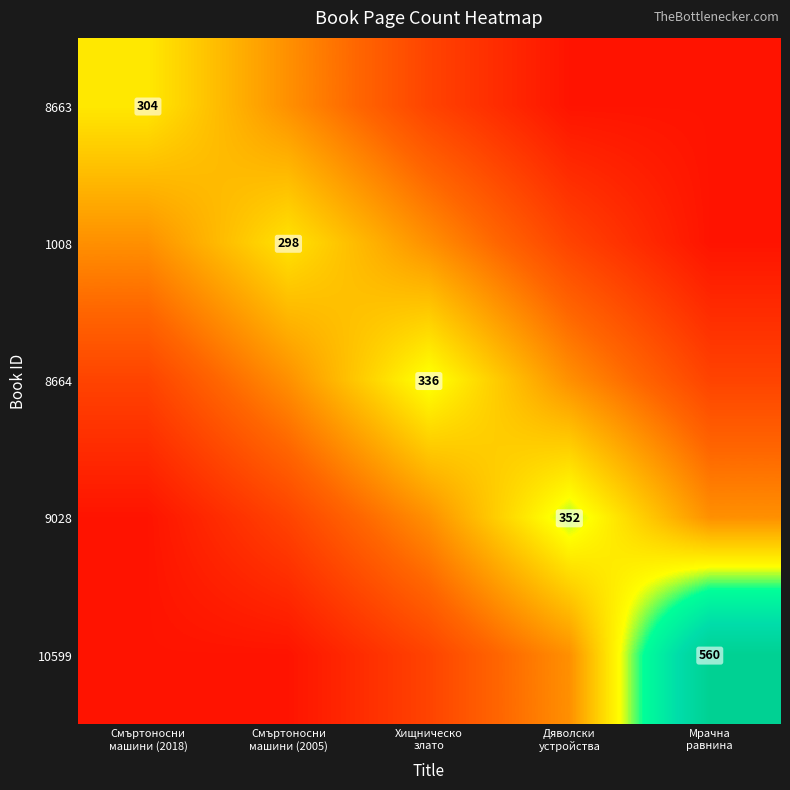

Where is 10599 nearest to the value 295?

Дяволски устройства